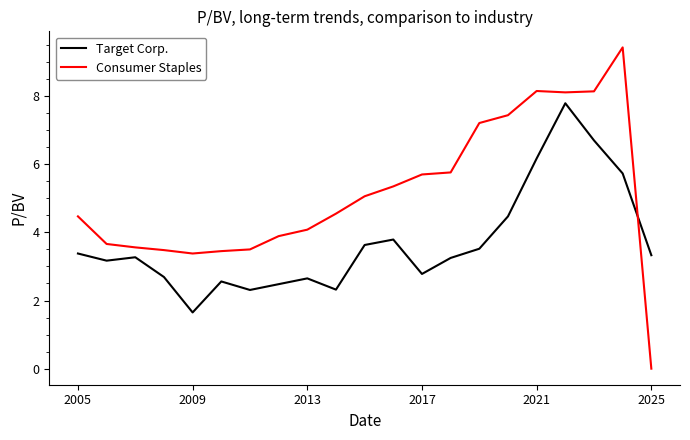

How many intersections are there between Target Corp. and Consumer Staples?

1